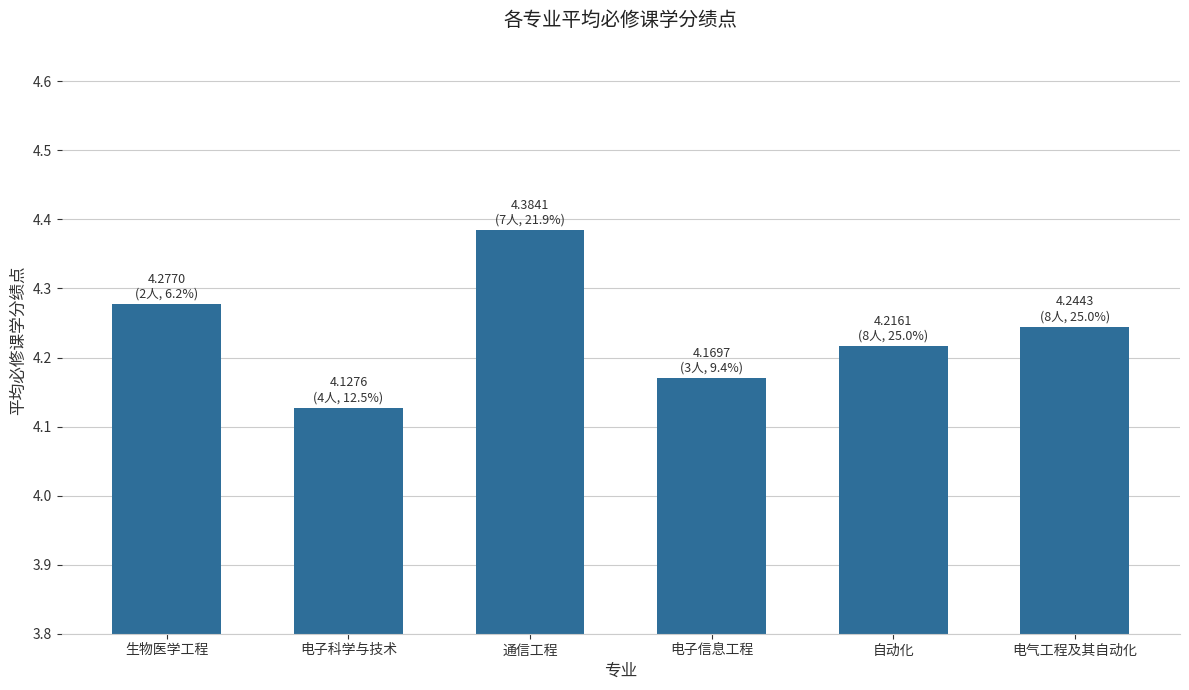

How many bars are there in total?

6